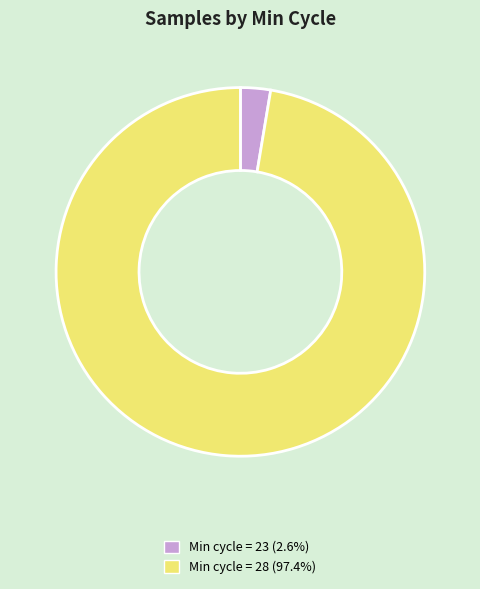

Is there any slice that represents more than half of the pie?

Yes